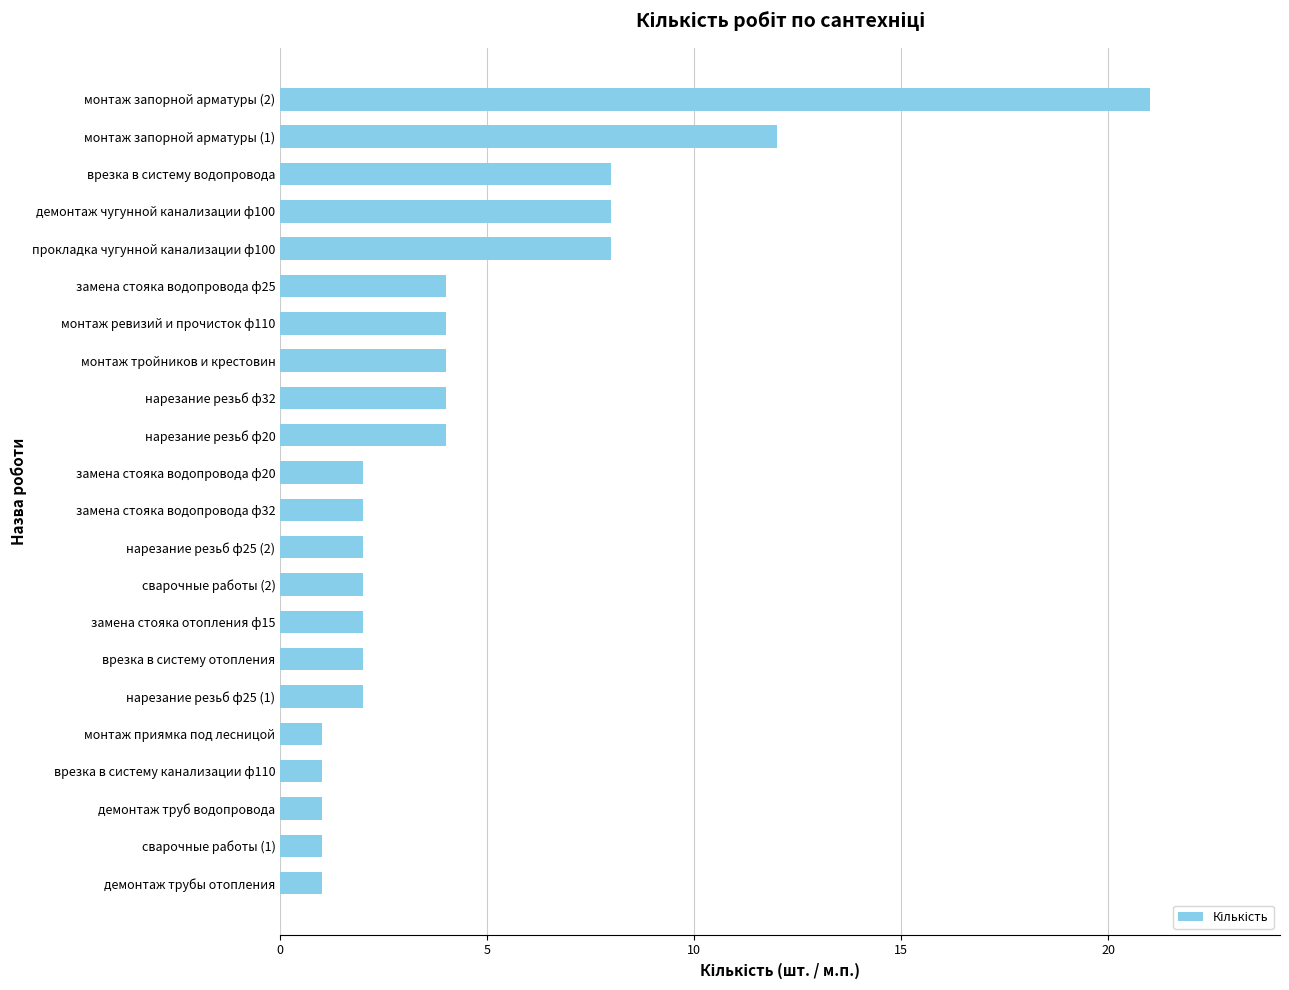

Between демонтаж чугунной канализации ф100 and врезка в систему отопления, which is larger?

демонтаж чугунной канализации ф100